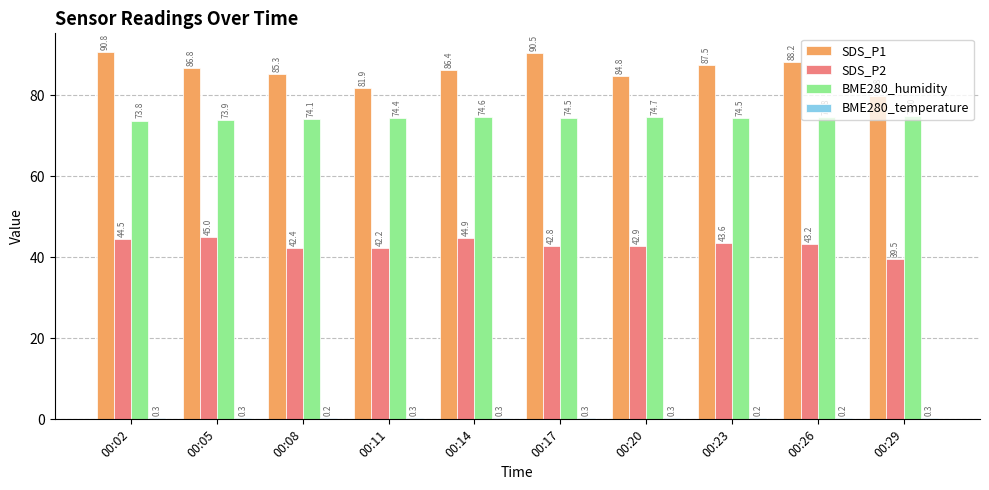

Count the number of data series in this chart.

4